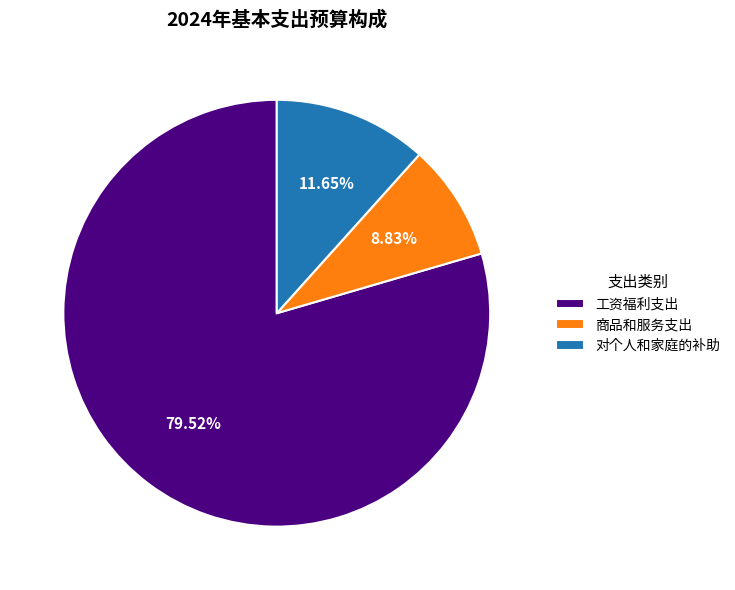

Is it true that 工资福利支出 is 80% of the pie?

True